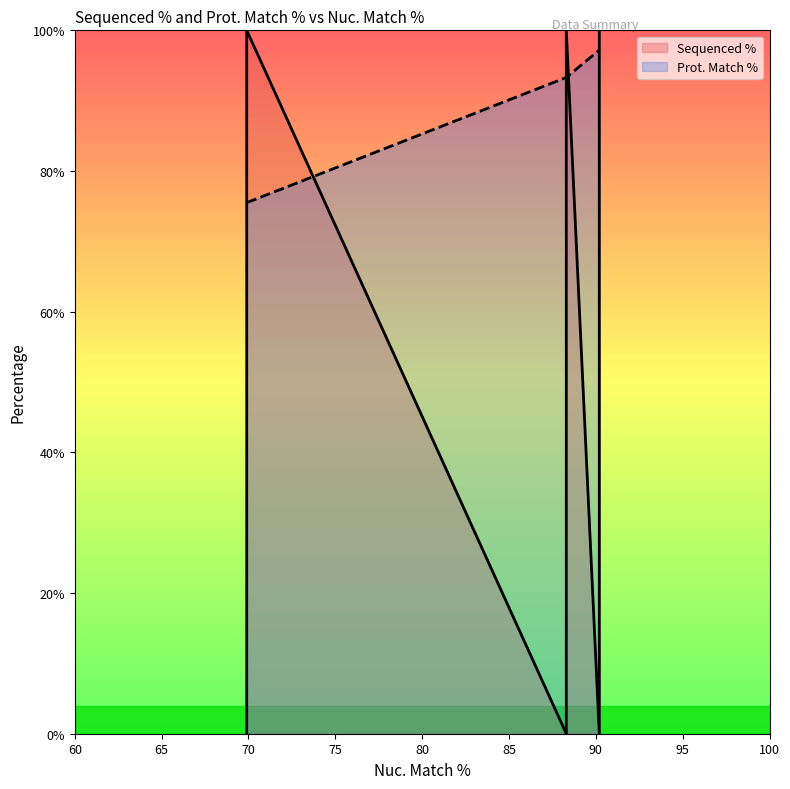

What are all the series names shown in the legend?

Sequenced %, Prot. Match %